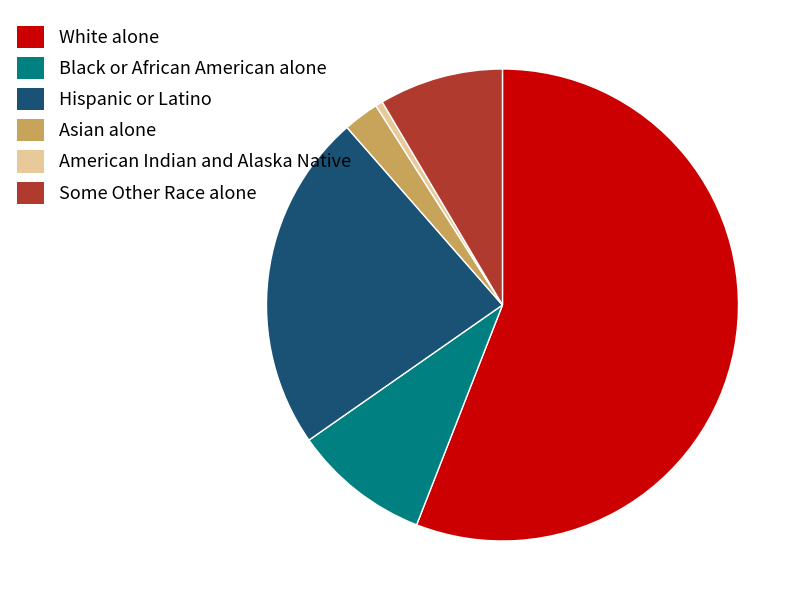

What is the ratio of the value at Some Other Race alone to the value at Hispanic or Latino?

0.4